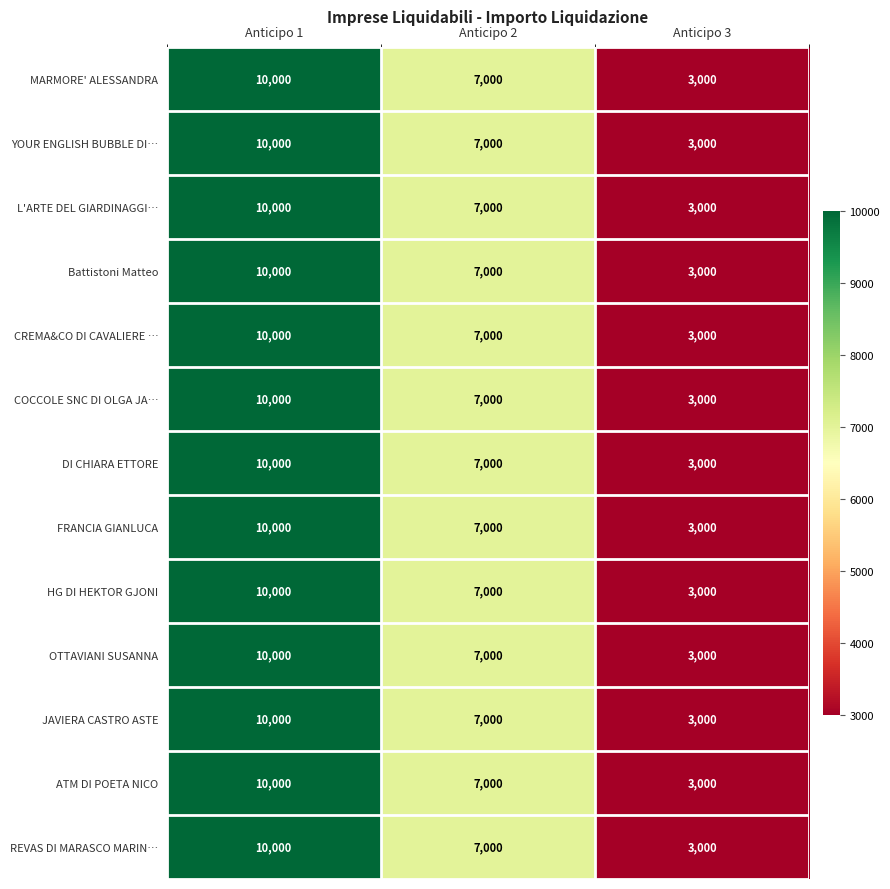

The value of COCCOLE SNC DI OLGA JA… at Anticipo 2 is 3953. True or false?

False